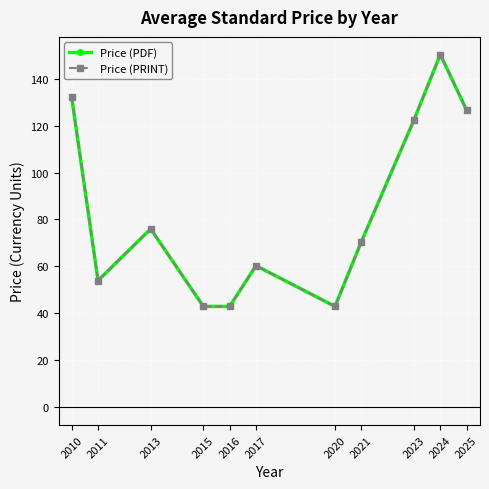

True or false: Price (PDF) and Price (PRINT) intersect in this chart.

False